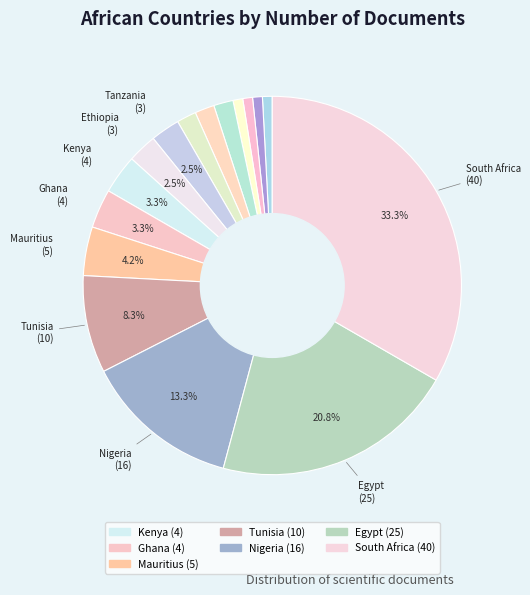

How many segments does this pie chart have?

16